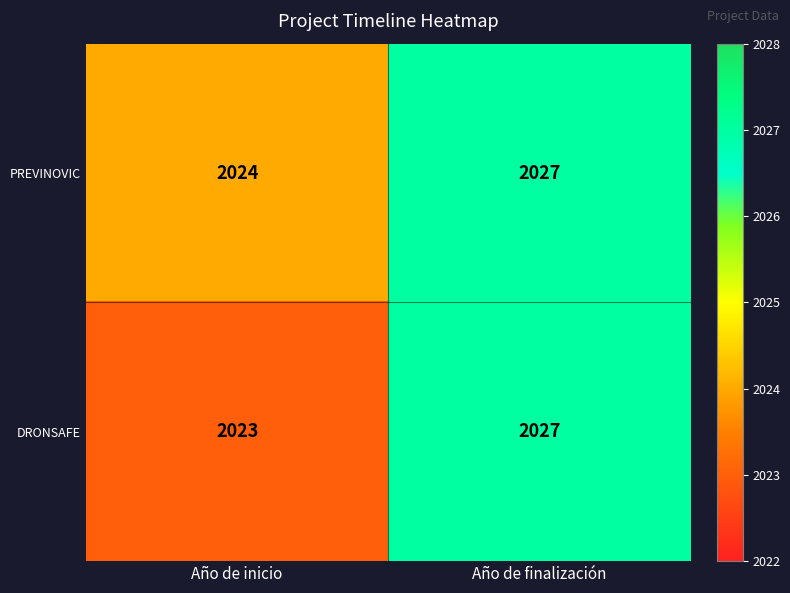

What is the highest value of the PREVINOVIC series?

2027